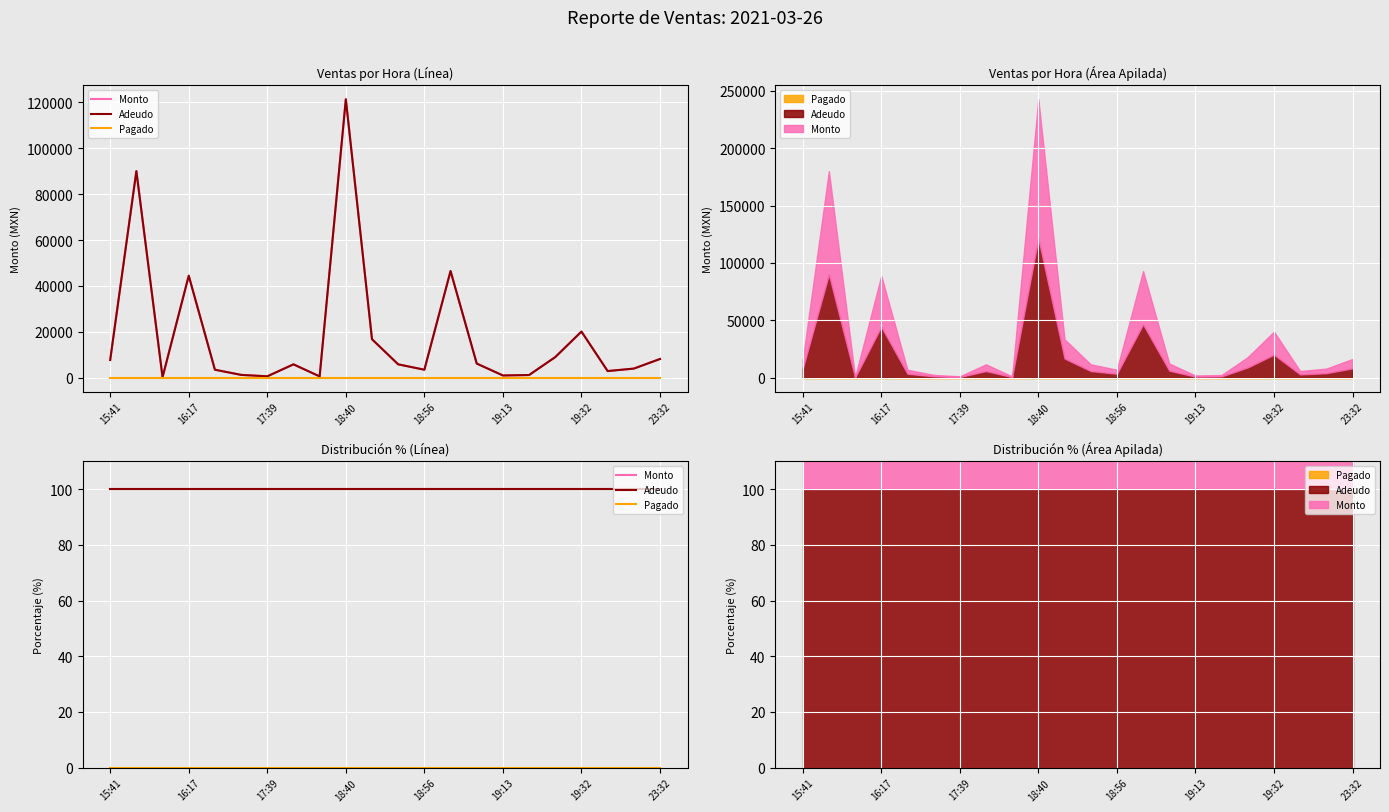

What is the difference between the highest and lowest values at 11?

100